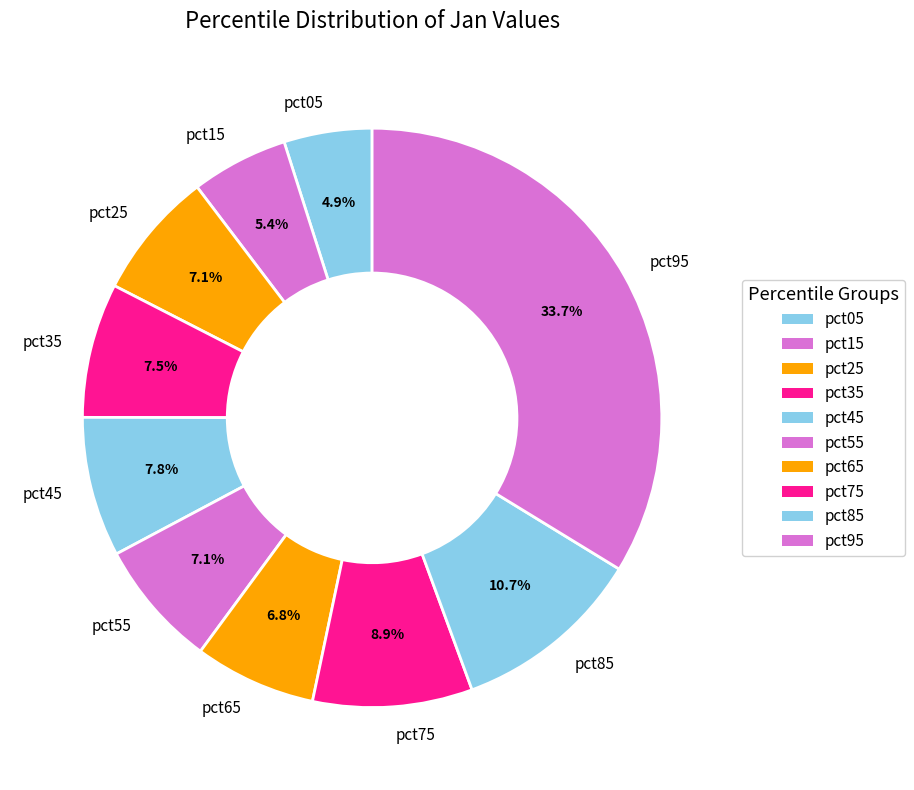

What is the largest slice in the pie chart?

pct95